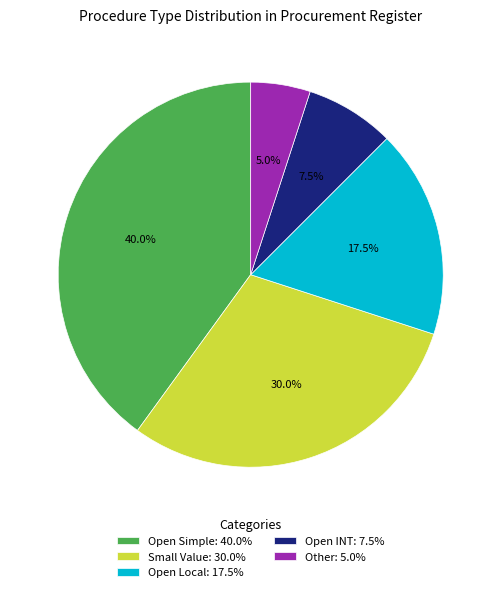

Count the number of slices in the pie.

5